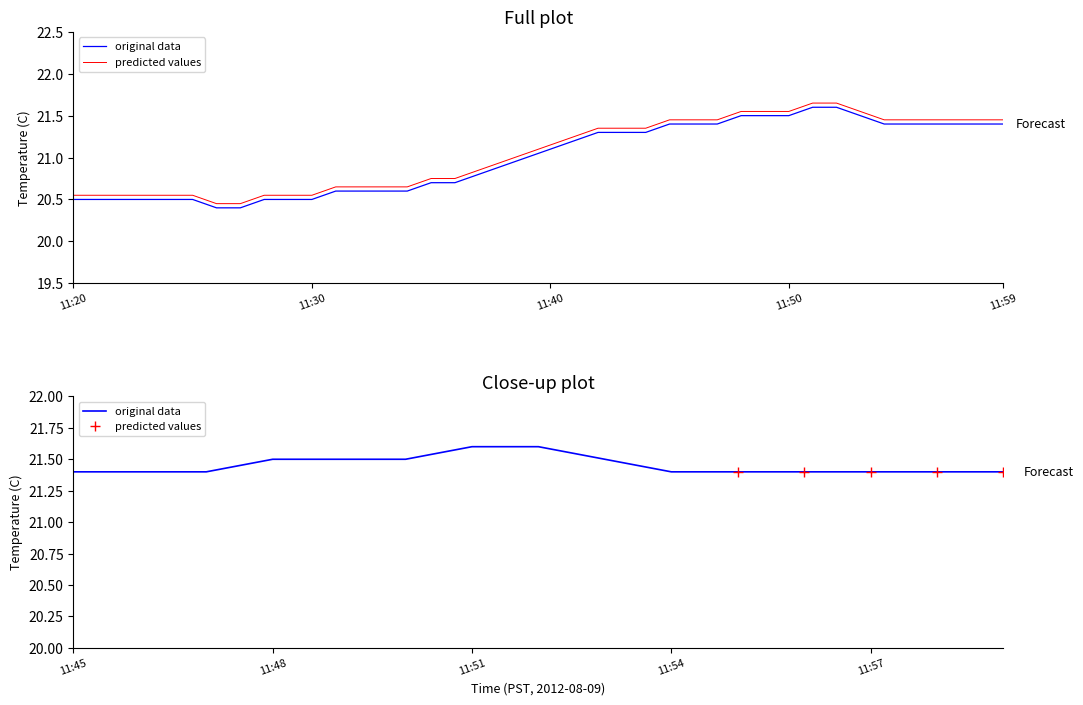

Reading left to right, transcribe all the data shown in this chart.

20.5	20.5	20.5	20.5	20.5	20.5	20.4	20.4	20.5	20.5	20.5	20.6	20.6	20.6	20.6	20.7	20.7	20.8	20.9	21.0	21.1	21.2	21.3	21.3	21.3	21.4	21.4	21.4	21.5	21.5	21.5	21.6	21.6	21.5	21.4	21.4	21.4	21.4	21.4	21.4